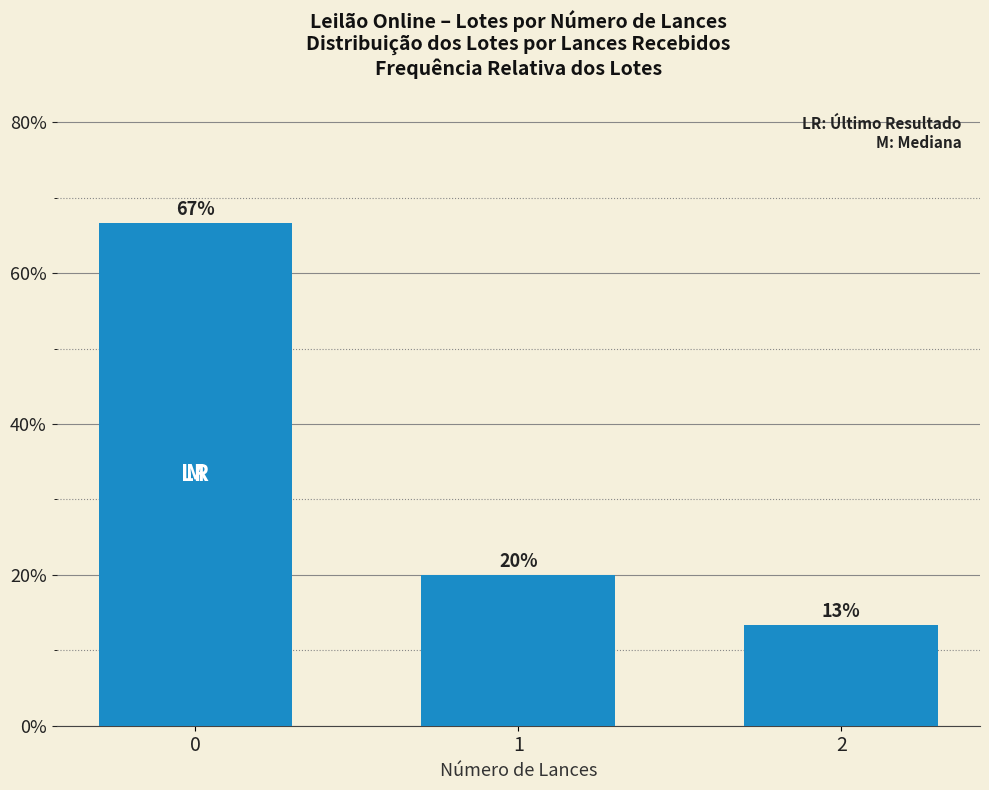

Are the bars horizontal?

No